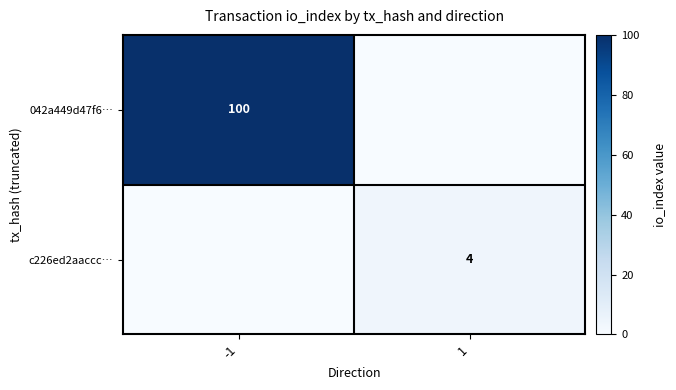

Is it true that 042a449d47f6… equals 28 at -1?

False